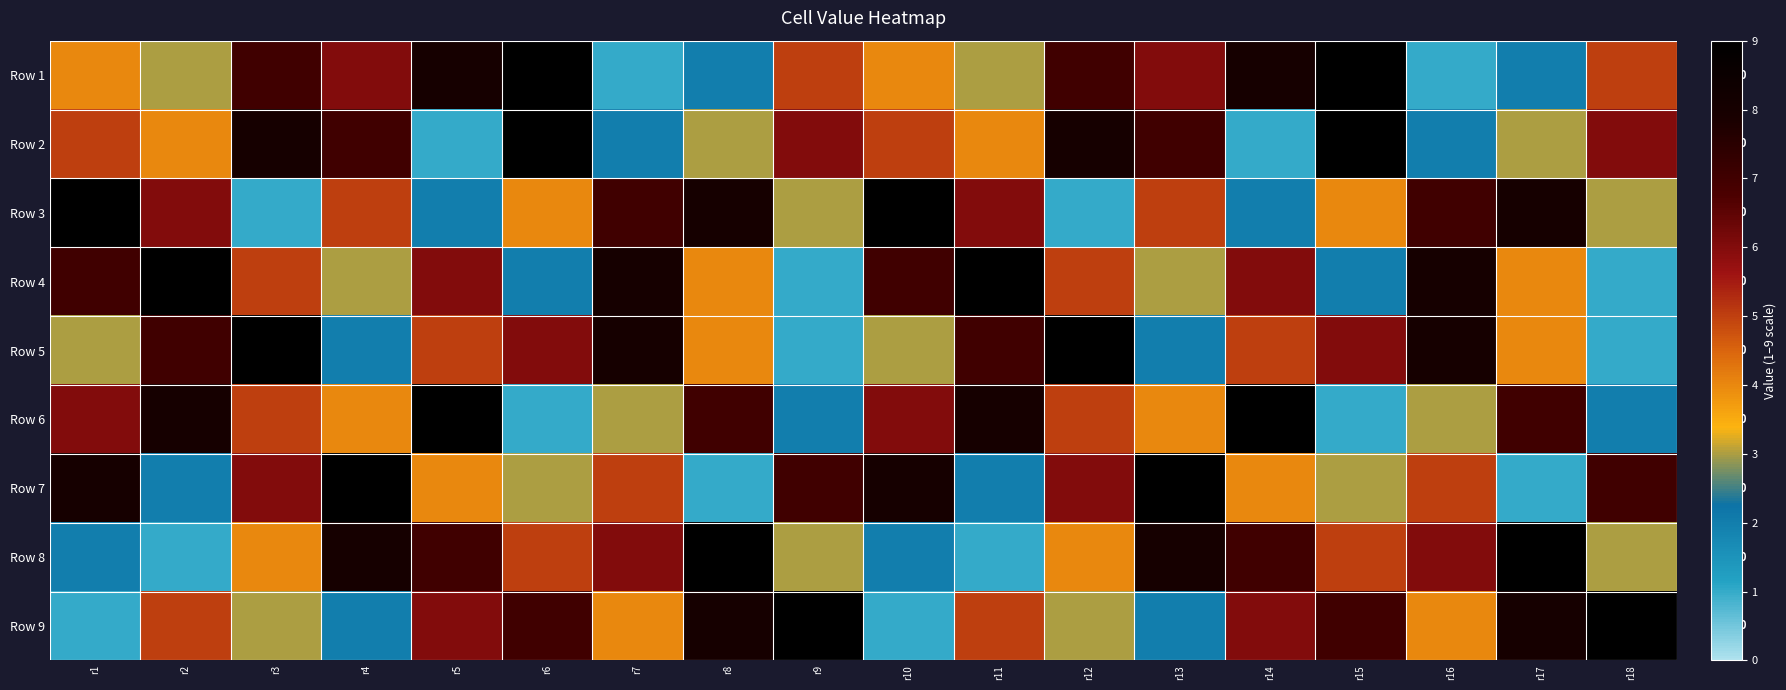

What is the greatest value displayed?

9